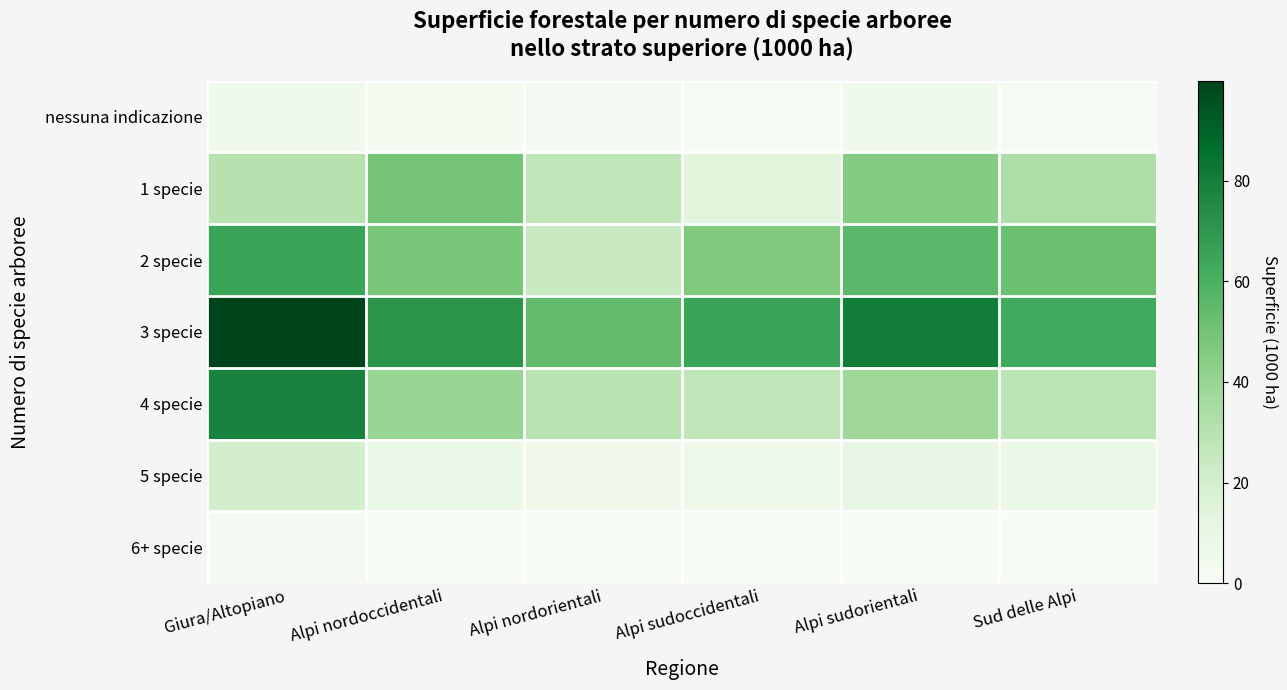

Reading left to right, extract all data points from this chart.

nessuna indicazione: Giura/Altopiano=5.2	Alpi nordoccidentali=3.1	Alpi nordorientali=2.5	Alpi sudoccidentali=1.8	Alpi sudorientali=5.1	Sud delle Alpi=1.7
1 specie: Giura/Altopiano=30.4	Alpi nordoccidentali=49.4	Alpi nordorientali=27.2	Alpi sudoccidentali=13.6	Alpi sudorientali=45.6	Sud delle Alpi=33.2
2 specie: Giura/Altopiano=64.9	Alpi nordoccidentali=48.3	Alpi nordorientali=24.3	Alpi sudoccidentali=46.6	Alpi sudorientali=56.0	Sud delle Alpi=52.1
3 specie: Giura/Altopiano=99.9	Alpi nordoccidentali=71.4	Alpi nordorientali=54.2	Alpi sudoccidentali=65.1	Alpi sudorientali=80.5	Sud delle Alpi=62.4
4 specie: Giura/Altopiano=78.1	Alpi nordoccidentali=39.5	Alpi nordorientali=28.9	Alpi sudoccidentali=27.5	Alpi sudorientali=37.5	Sud delle Alpi=28.5
5 specie: Giura/Altopiano=19.6	Alpi nordoccidentali=8.5	Alpi nordorientali=5.8	Alpi sudoccidentali=6.3	Alpi sudorientali=9.2	Sud delle Alpi=8.3
6+ specie: Giura/Altopiano=2.2	Alpi nordoccidentali=0.7	Alpi nordorientali=0.4	Alpi sudoccidentali=0.4	Alpi sudorientali=0.7	Sud delle Alpi=0.4